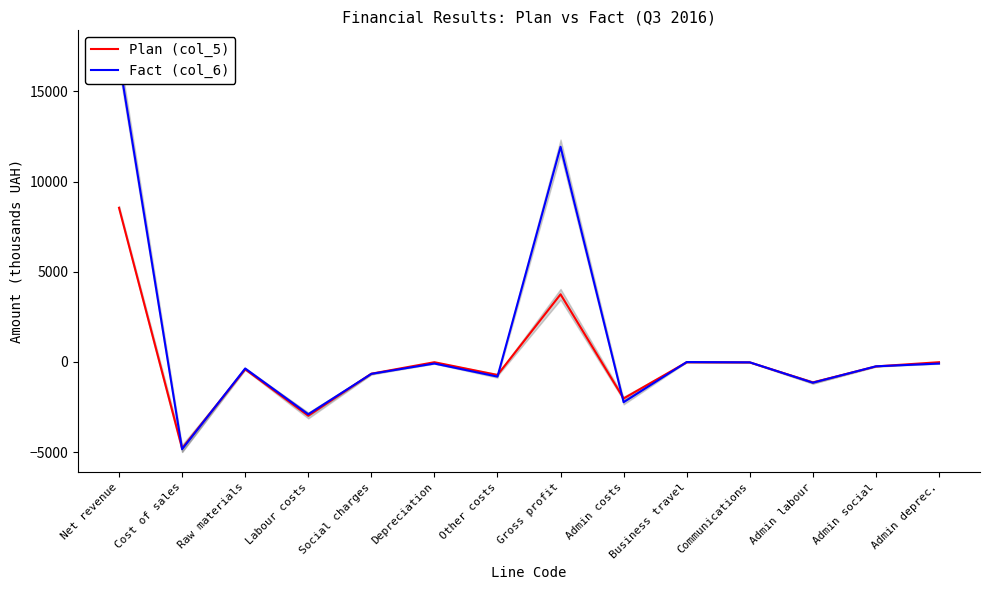

How many lines are shown in the chart?

2